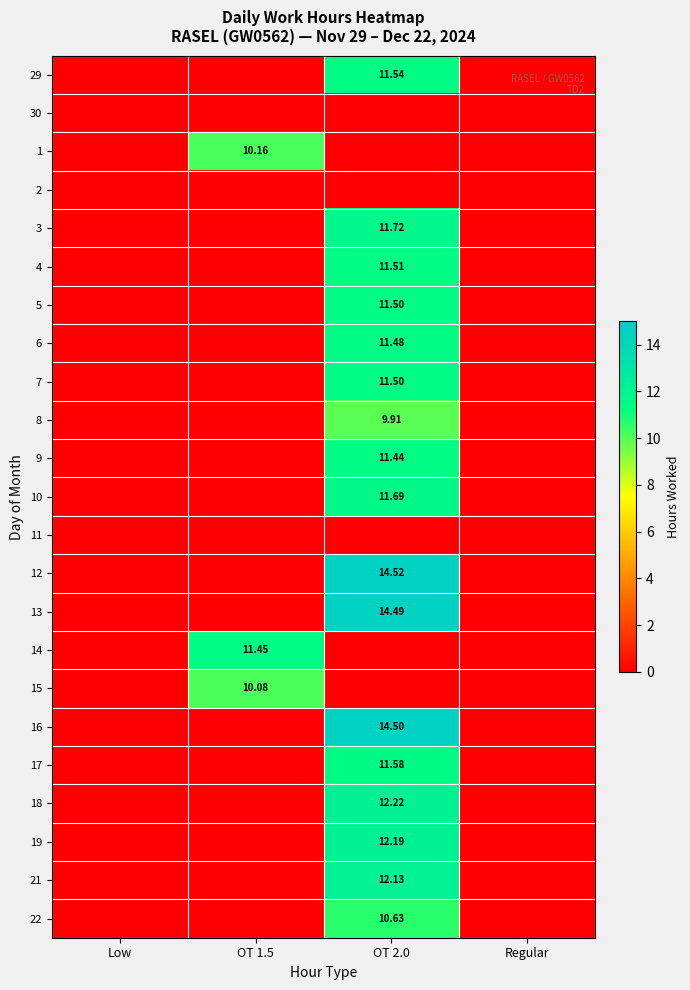

List the labels in order of 6 value, smallest first.

Low, OT 1.5, Regular, OT 2.0